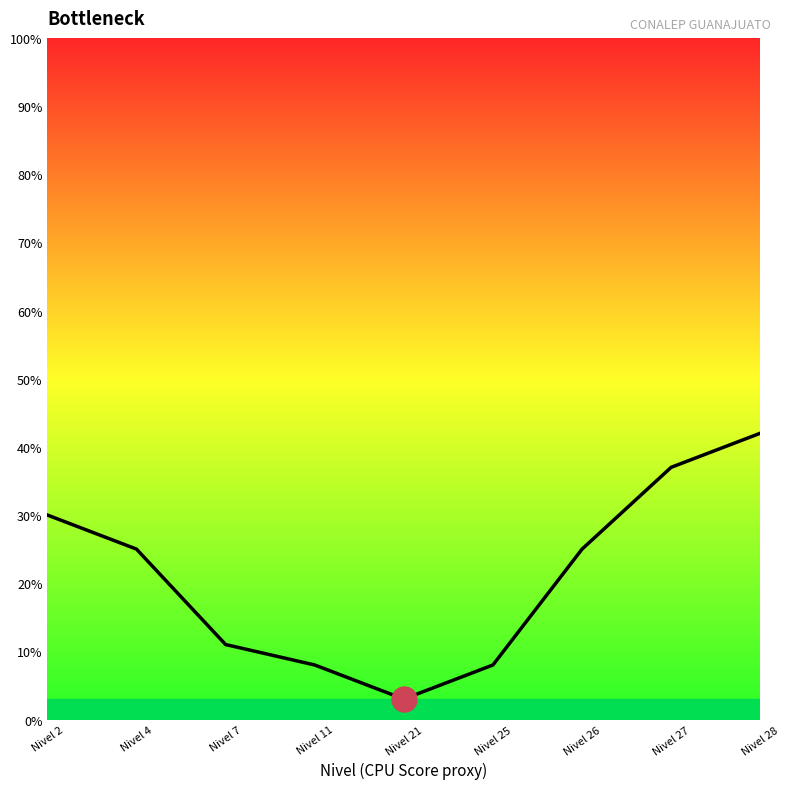

What is the approximate value at Nivel 28, to the nearest 5?

40